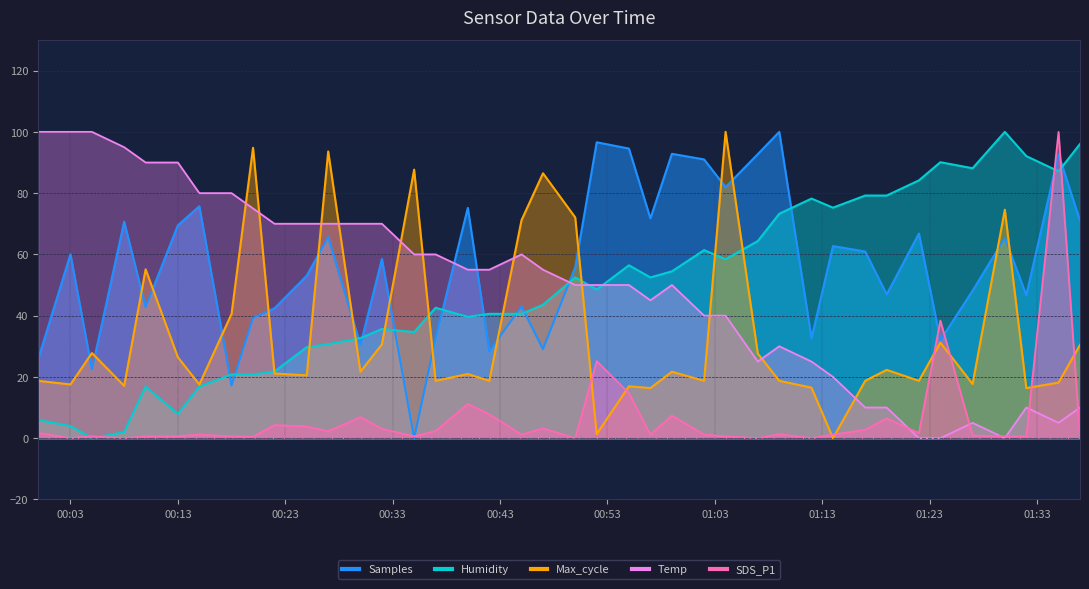

At which category is the sum across all series the highest?

2021/04/02 01:35